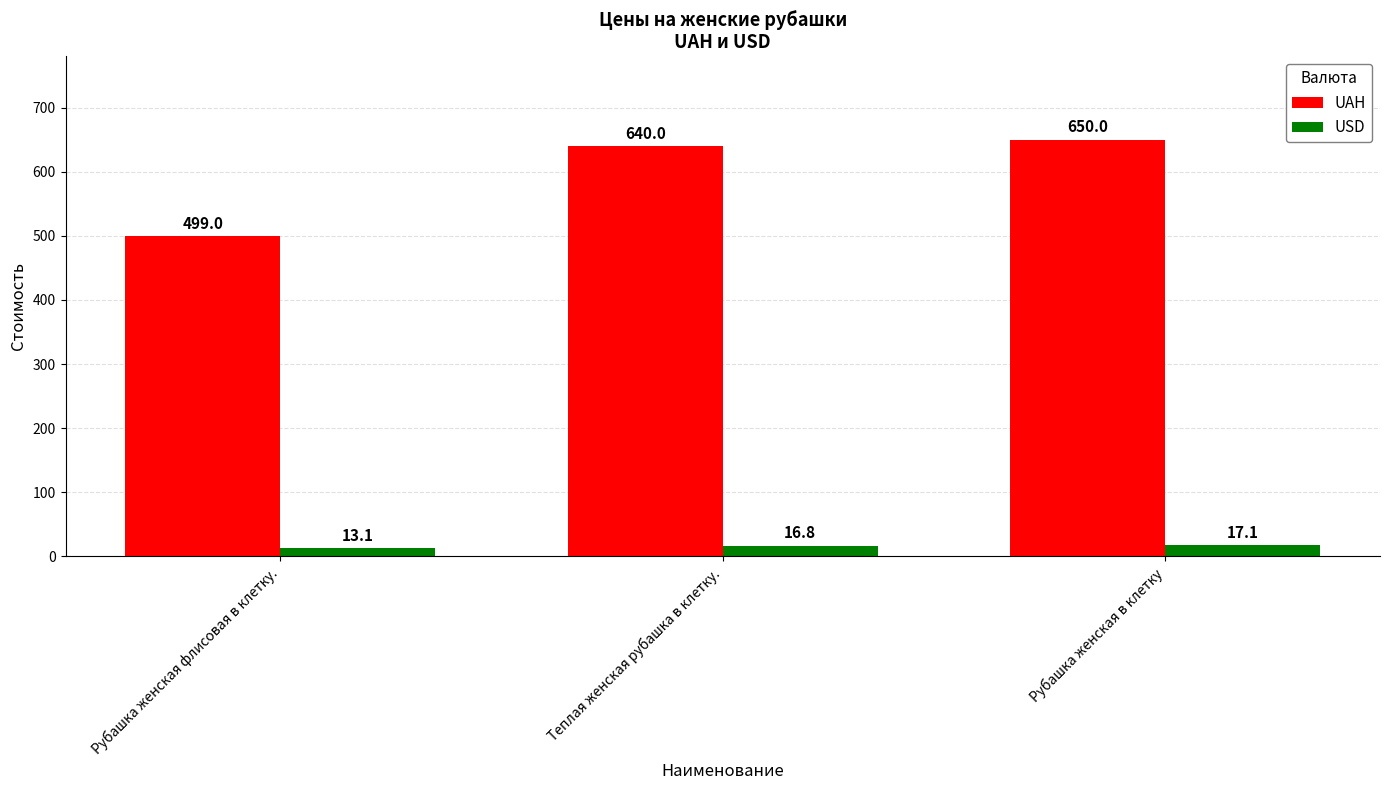

What is the label of the 1st bar from the left?

Рубашка женская флисовая в клетку.